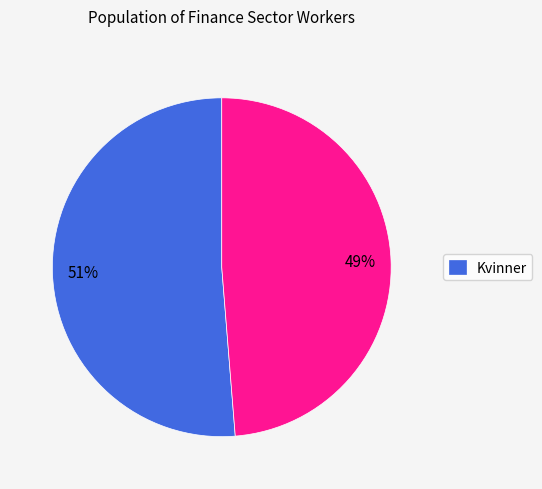

Is there any slice that represents more than half of the pie?

Yes